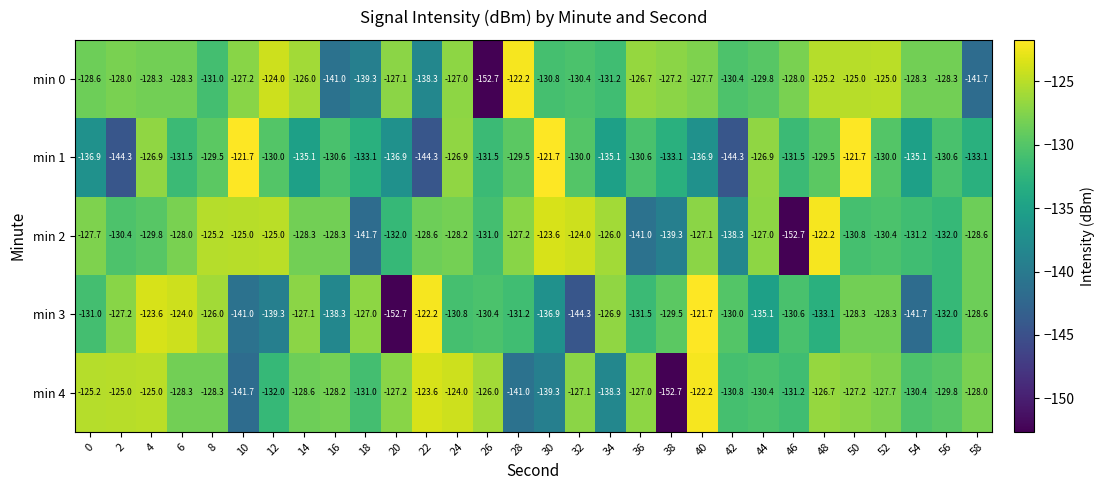

Which series has the largest range (max minus min)?

min 3